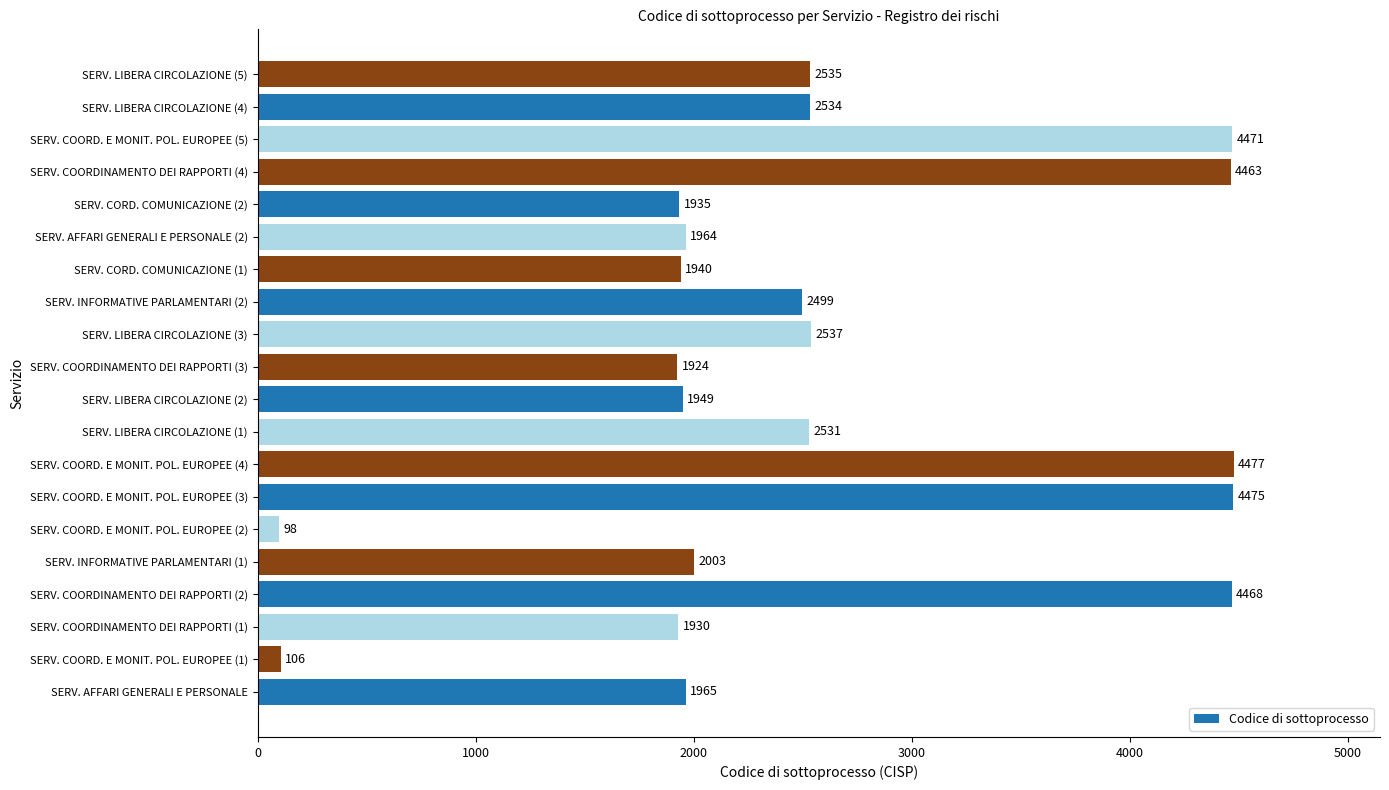

What is the approximate value at SERV. COORDINAMENTO DEI RAPPORTI (3)?

1924